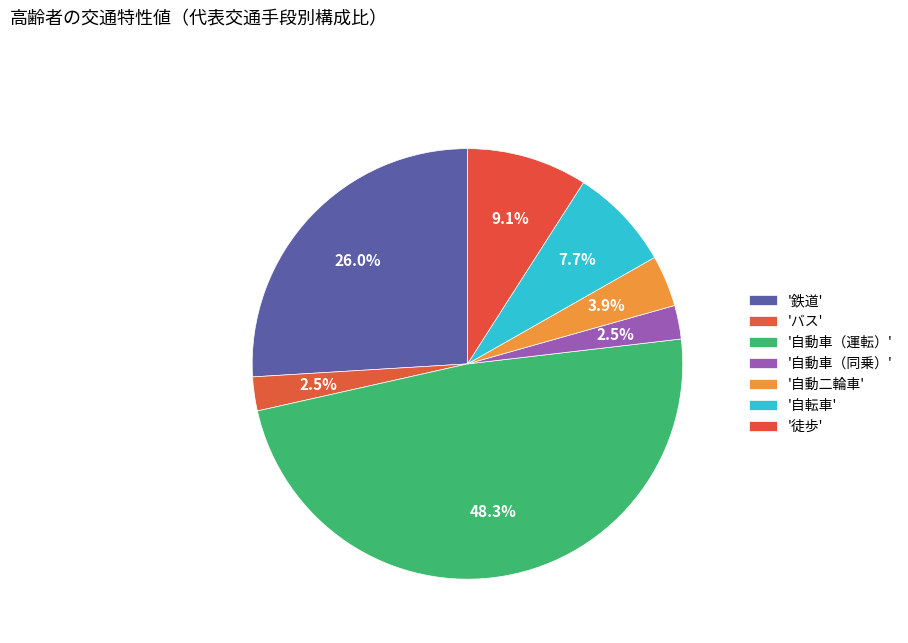

To the nearest percent, what is the average slice percentage?

14%